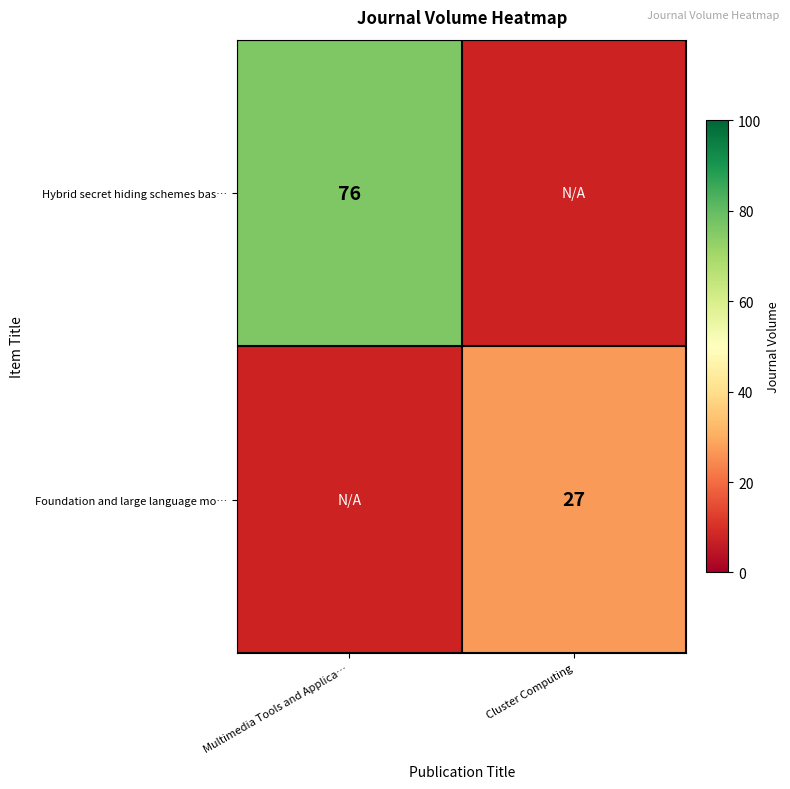

The Foundation and large language mo… series shows 27 at Cluster Computing. True or false?

True